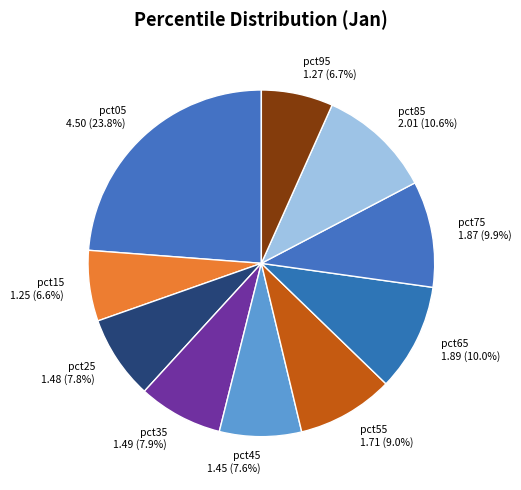

To the nearest percent, what percentage of the pie is pct15?

7%